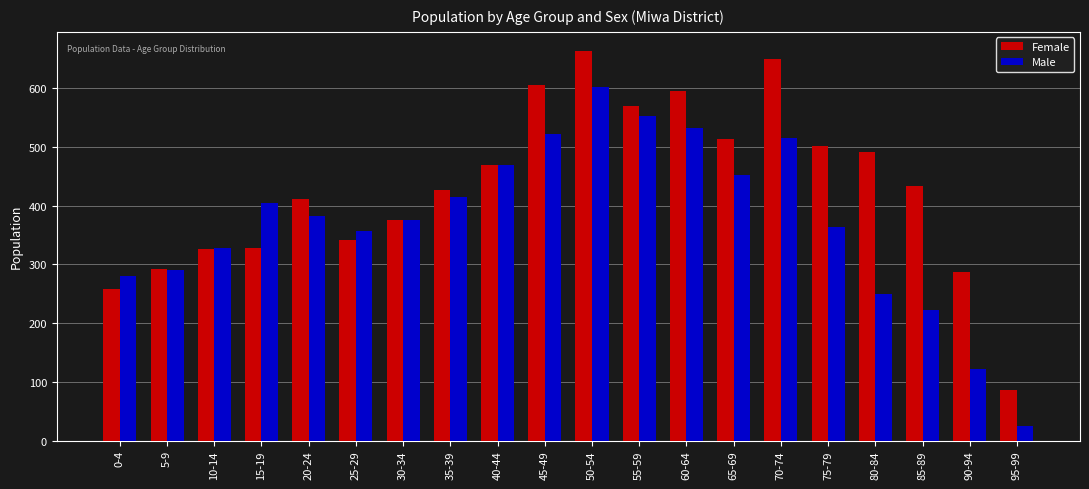

What is the label of the 1st bar from the left?

0-4